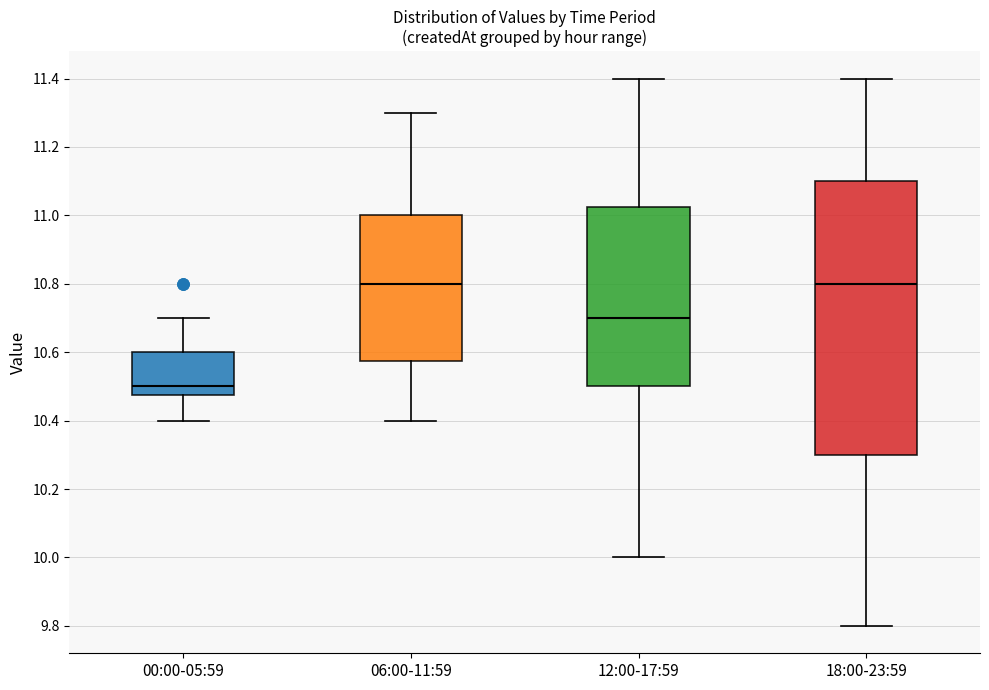

Which box has the lowest median line?

00:00-05:59